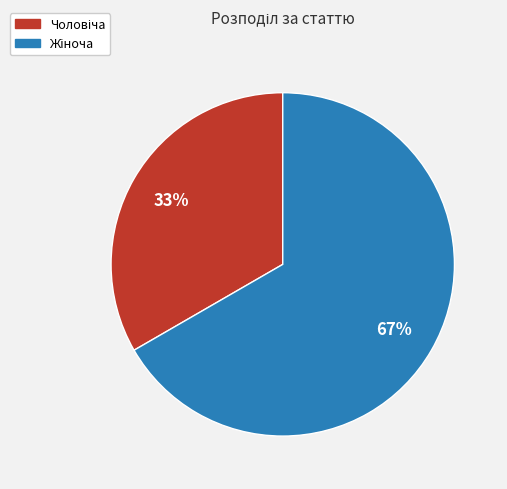

Is there a majority slice in this chart?

Yes